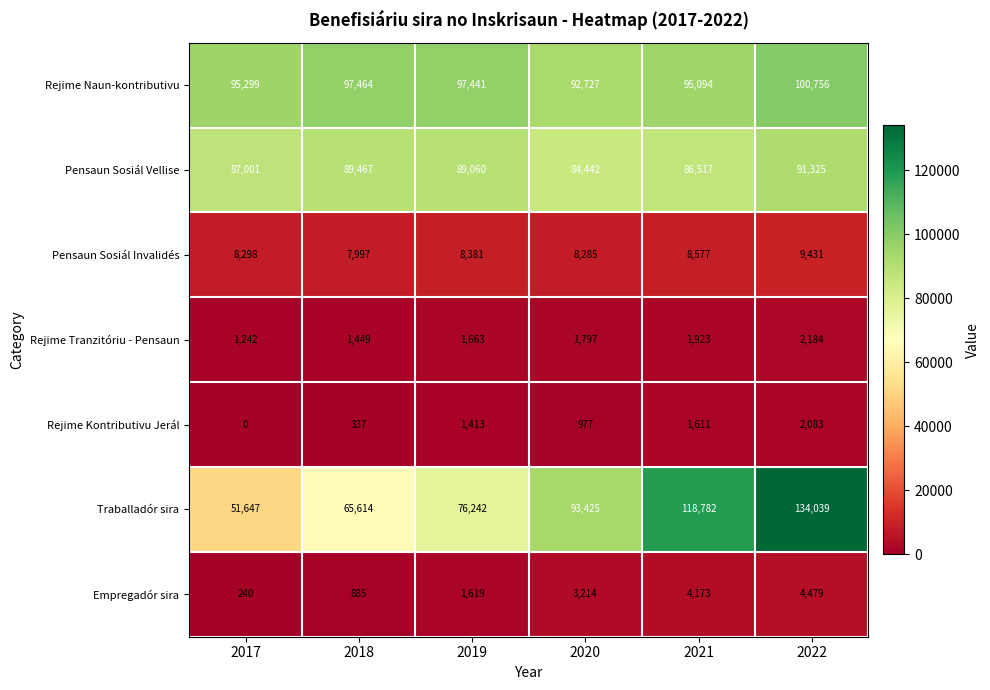

The Pensaun Sosiál Vellise series shows 128507 at 2020. True or false?

False